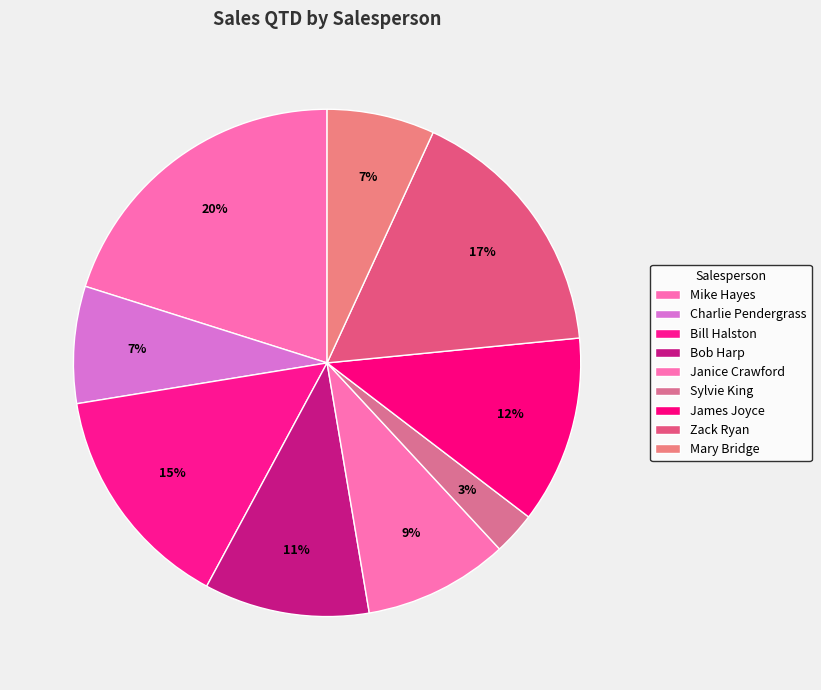

Rank the categories by value from highest to lowest.

Mike Hayes, Zack Ryan, Bill Halston, James Joyce, Bob Harp, Janice Crawford, Charlie Pendergrass, Mary Bridge, Sylvie King